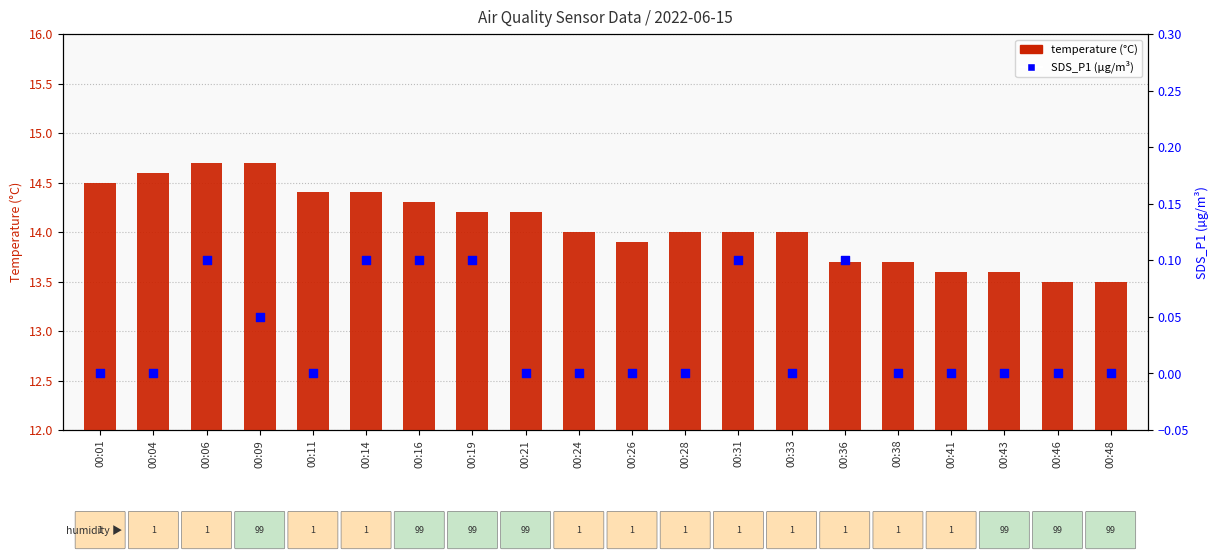

Which series has the widest spread of Y values?

temperature (°C)